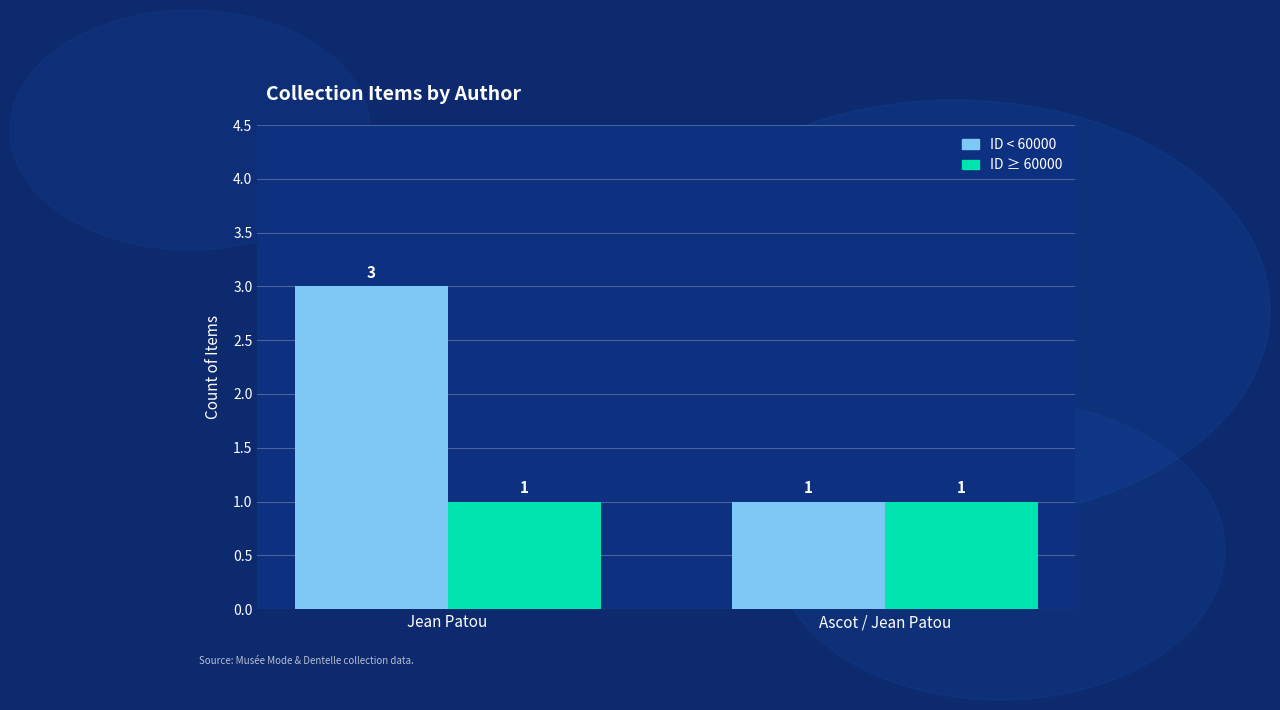

What is the value of the ID ≥ 60000 bar at the 1st from the left?

1